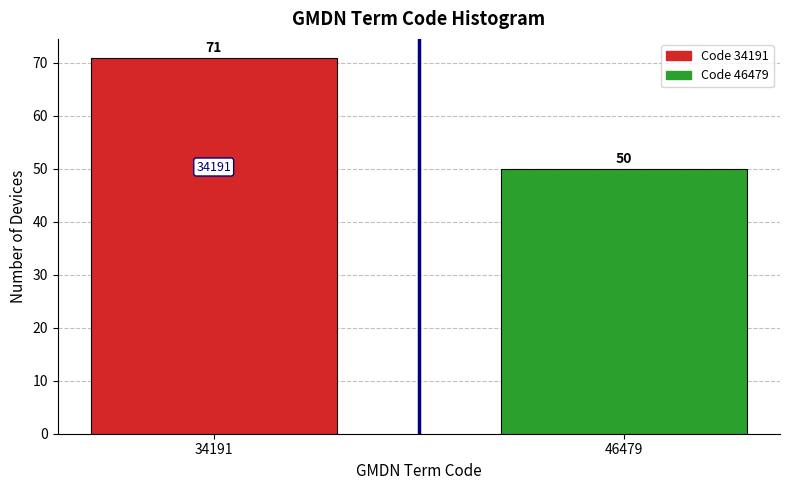

Reading left to right, what are all the values shown in this chart?

34191=71	46479=50